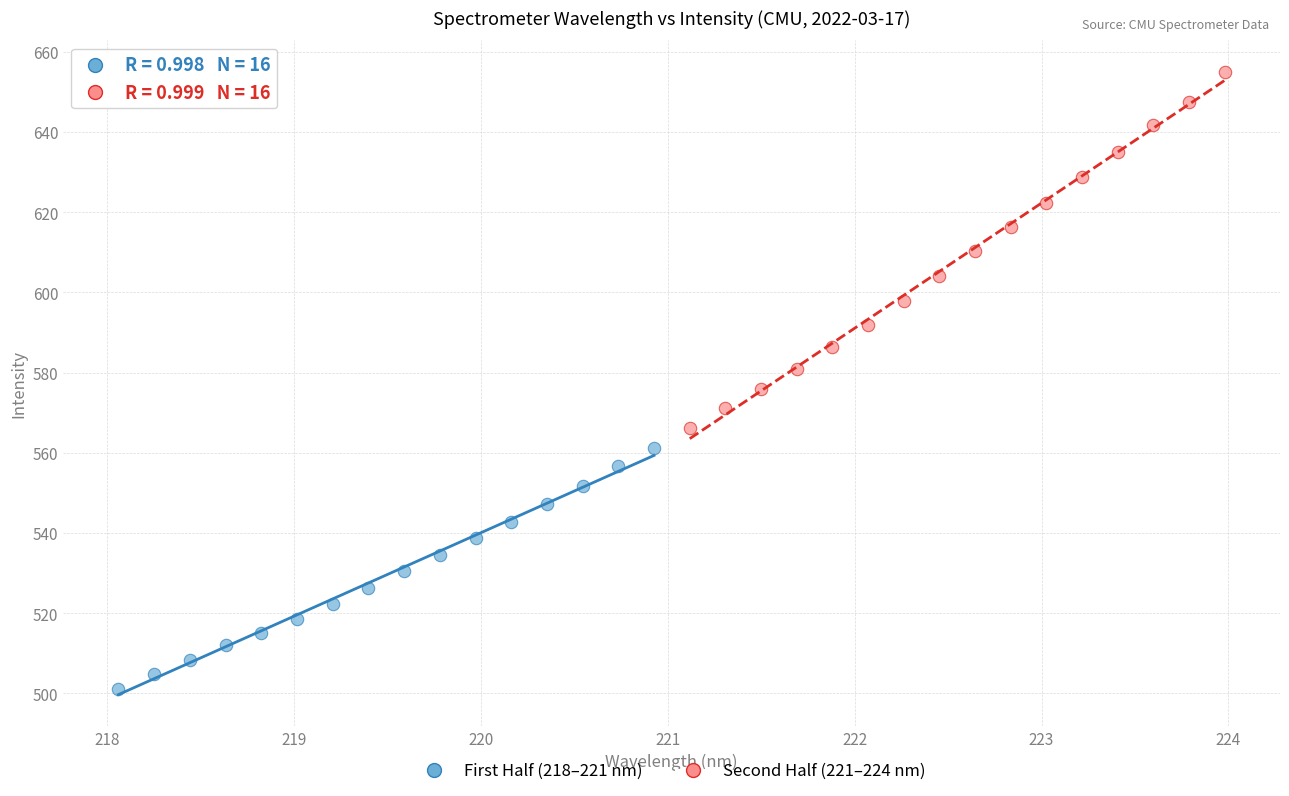

Which series contains the lowest Y value?

First Half (218–221 nm)